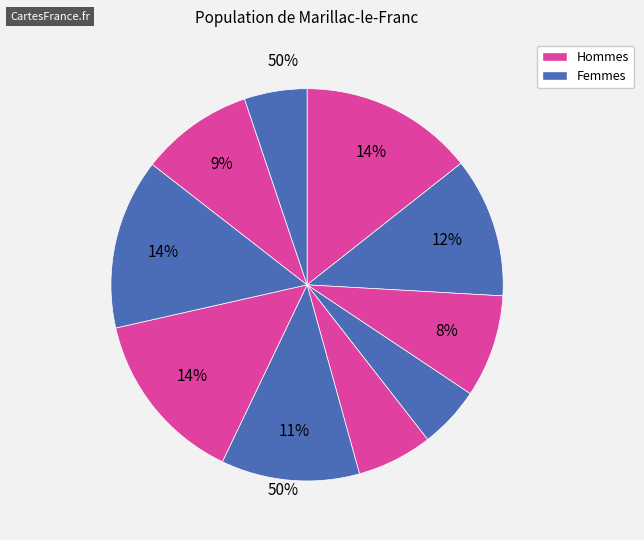

Count the number of slices in the pie.

10